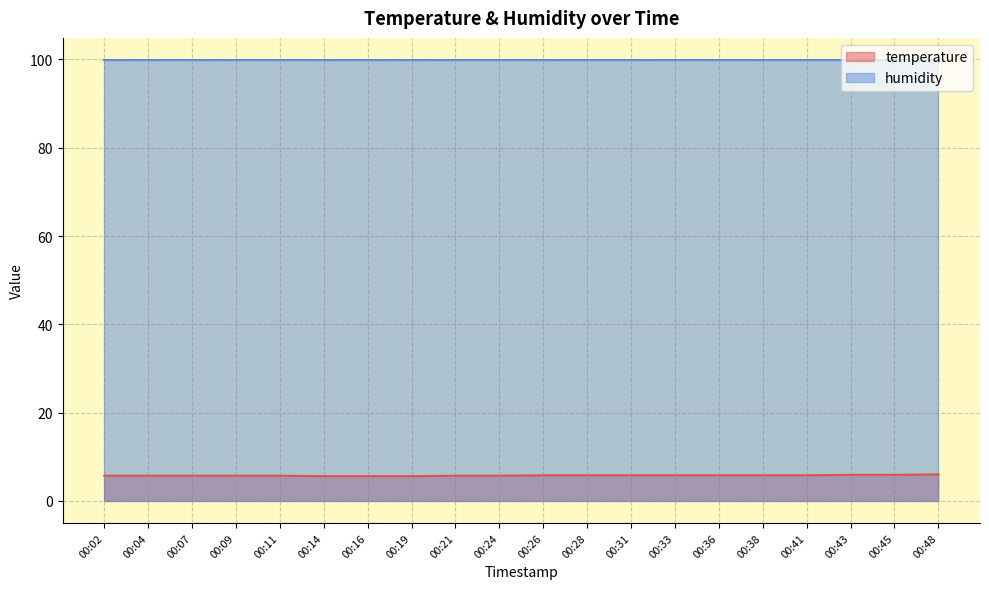

Read the value at 00:04.

5.7